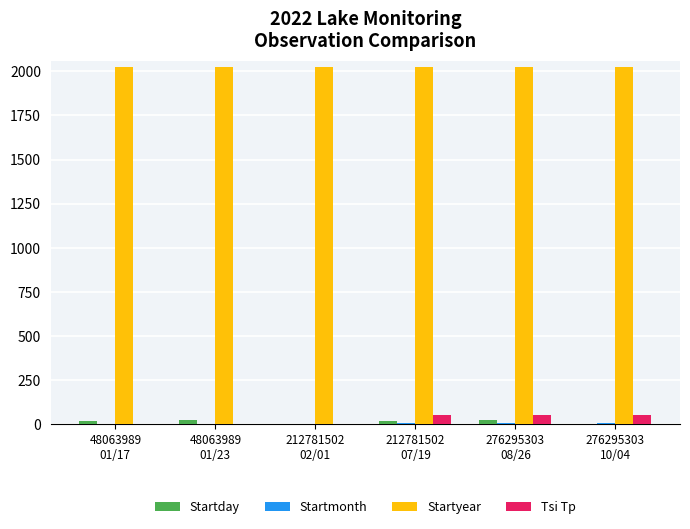

Which series has the largest total across all categories?

Startyear